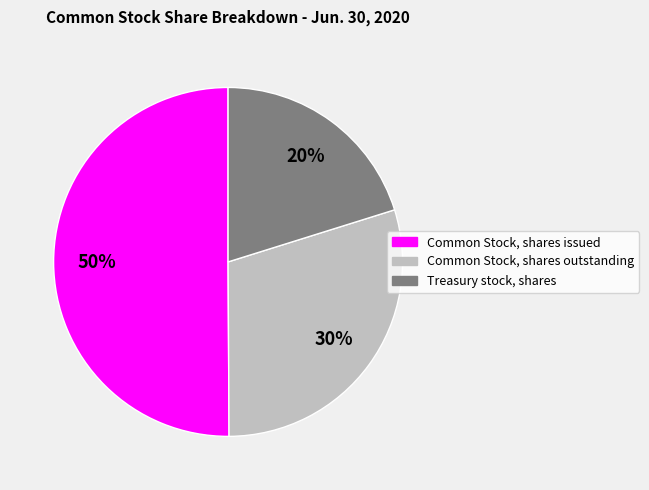

Combined, do Common Stock, shares outstanding and Common Stock, shares issued account for over 50%?

Yes